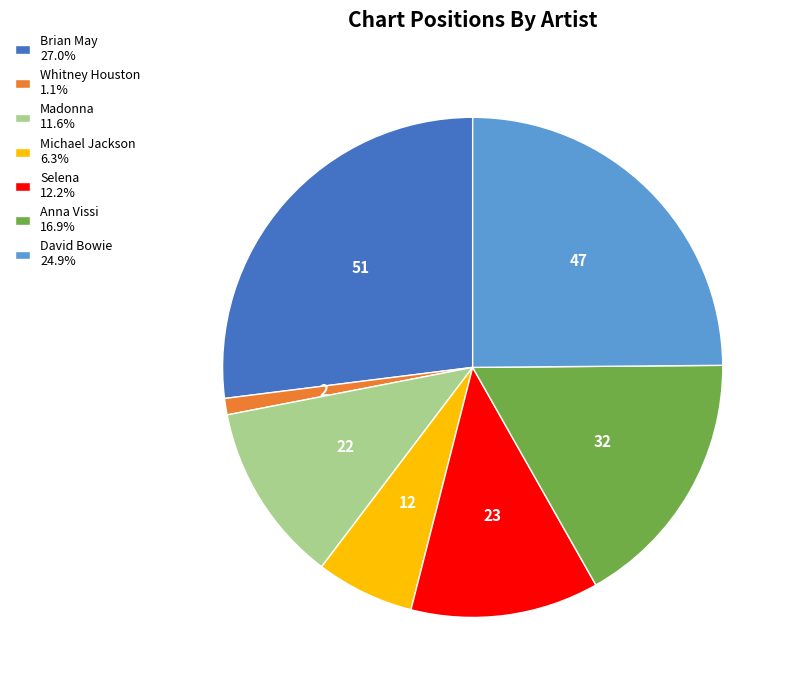

Is David Bowie 24.9% the majority of the pie?

No